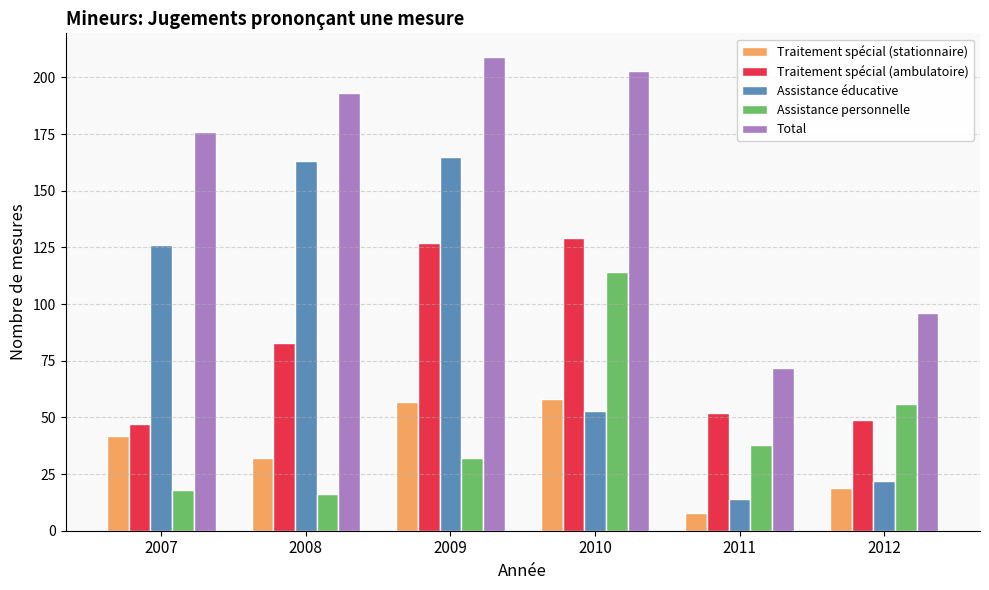

What is the lowest value of the Assistance éducative series?

14